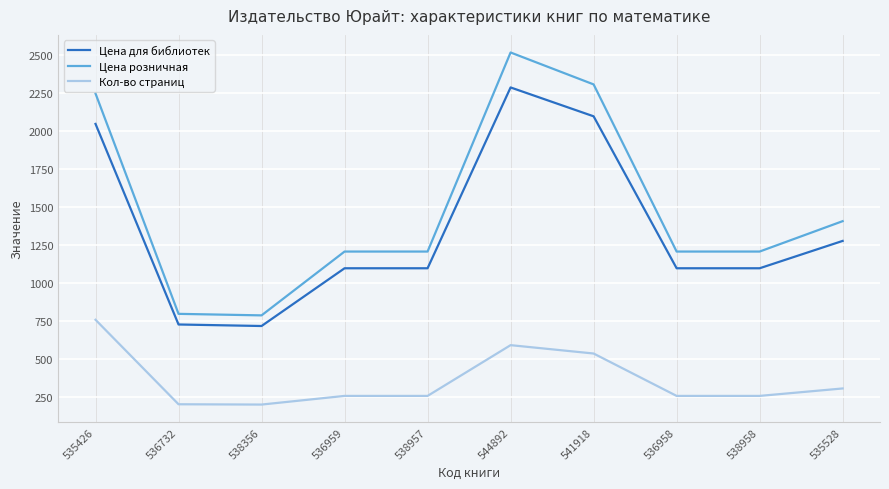

Rank the series by their maximum value, from lowest to highest.

Кол-во страниц, Цена для библиотек, Цена розничная